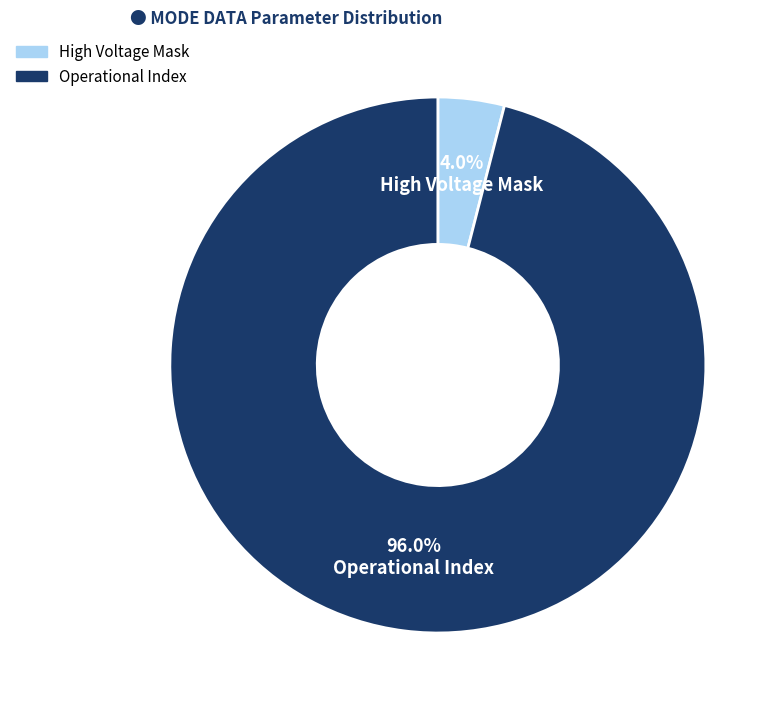

Is there any slice that represents more than half of the pie?

Yes